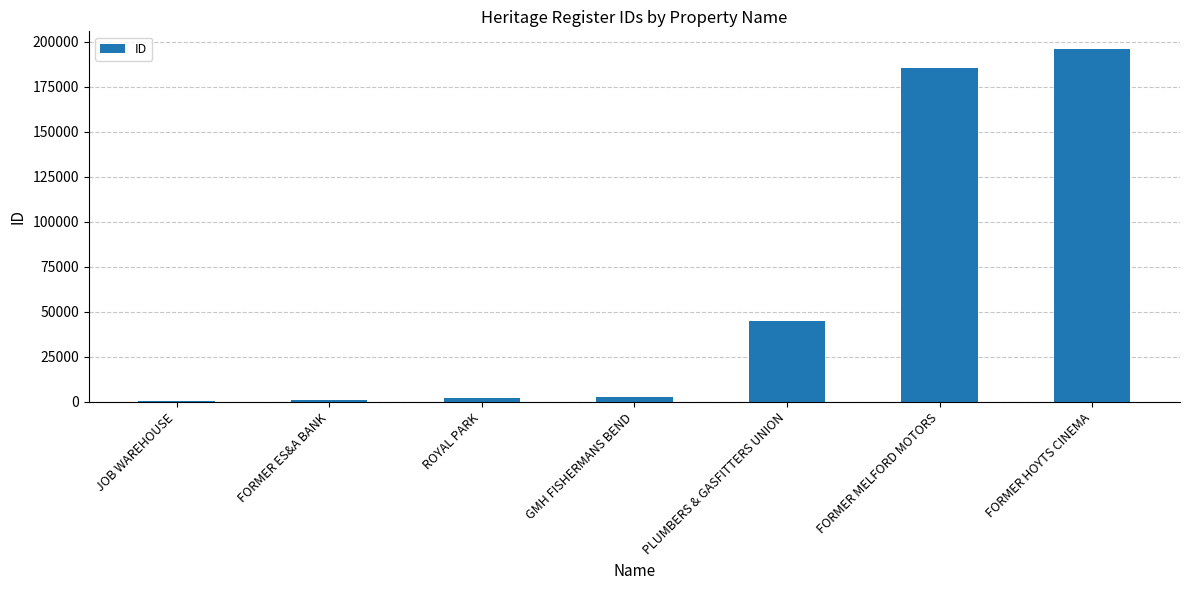

At which label is the value closest to 98383?

PLUMBERS & GASFITTERS UNION